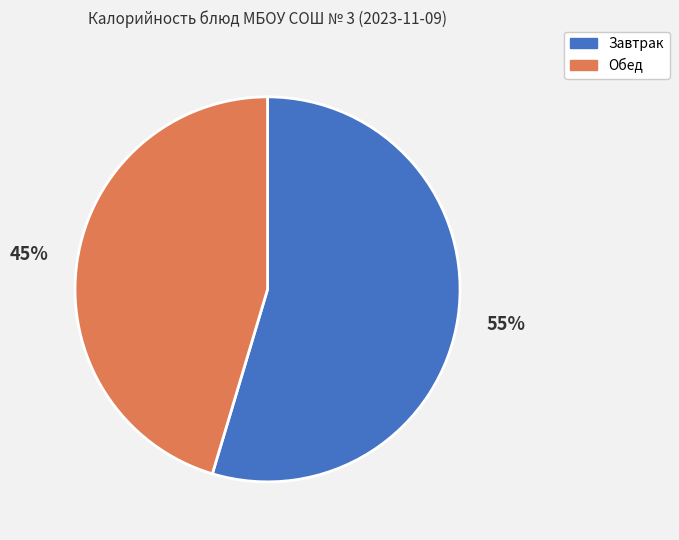

To the nearest percent, what is the combined percentage of Обед and Завтрак?

100%